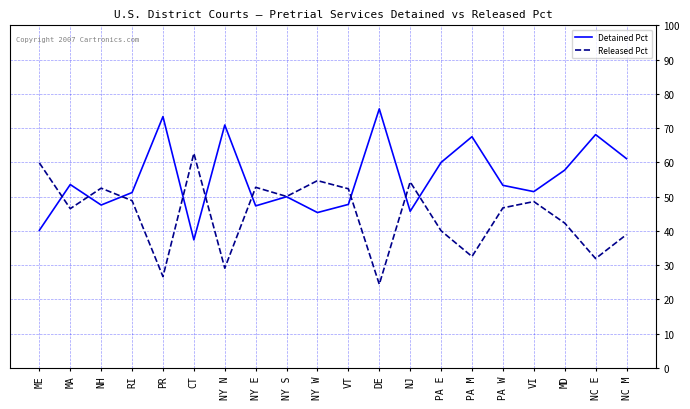

True or false: Detained Pct has a value of 35.5 at PA E.

False